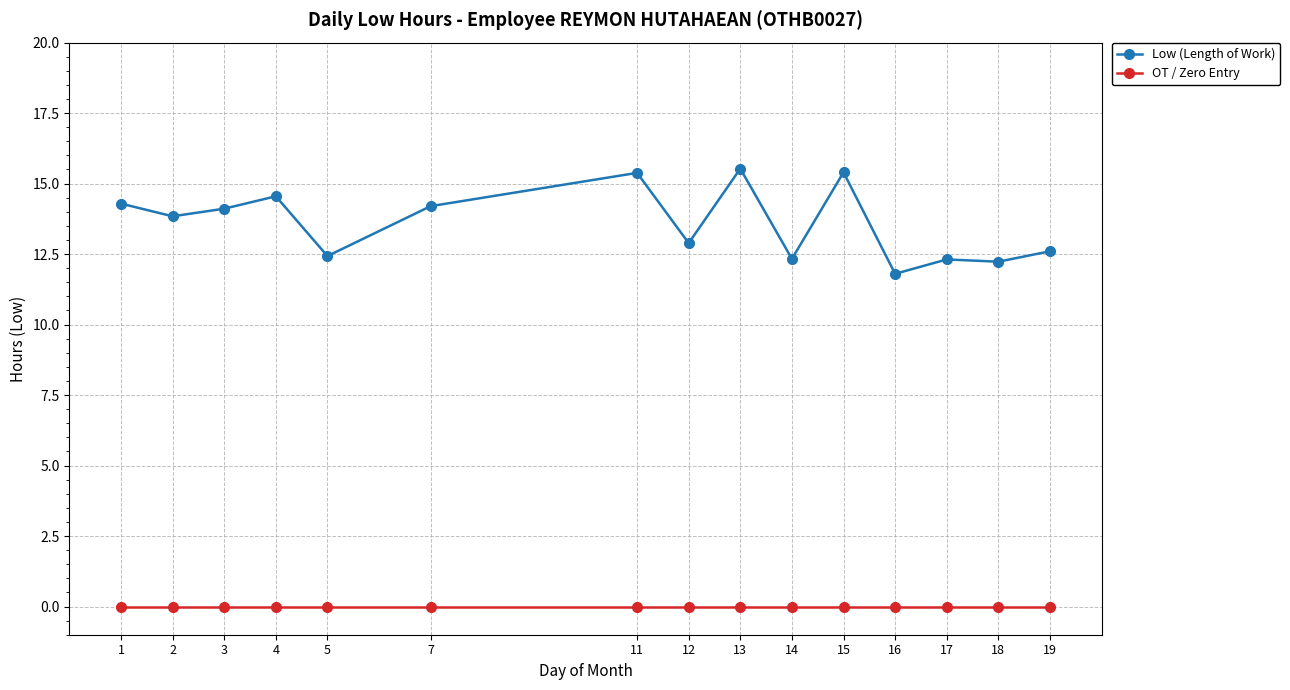

At how many categories does at least one series exceed 0?

15